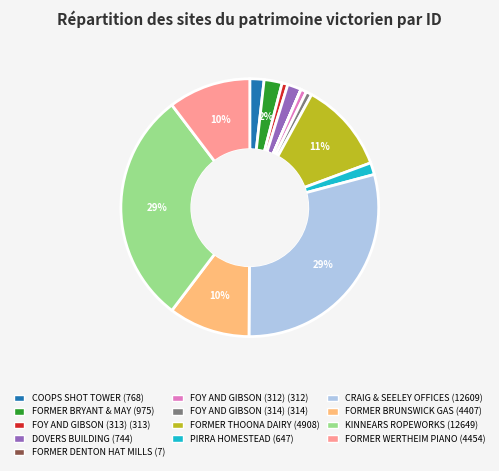

What percentage is the DOVERS BUILDING slice, to the nearest percent?

2%